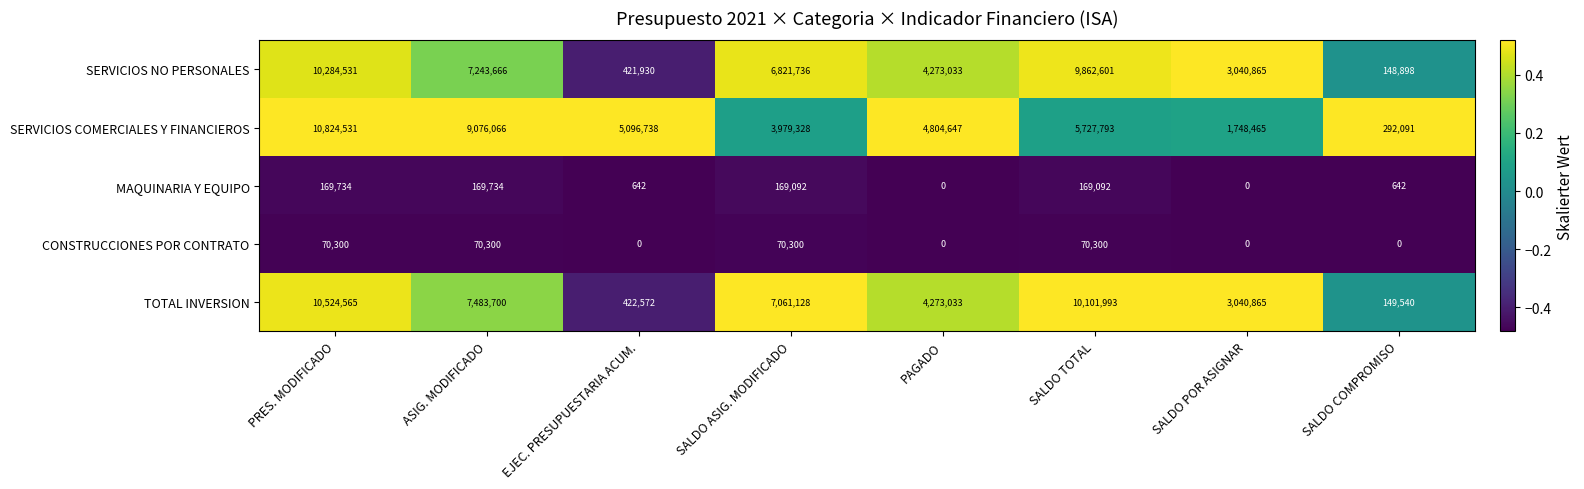

What is the sum of all SERVICIOS COMERCIALES Y FINANCIEROS values?

41549659